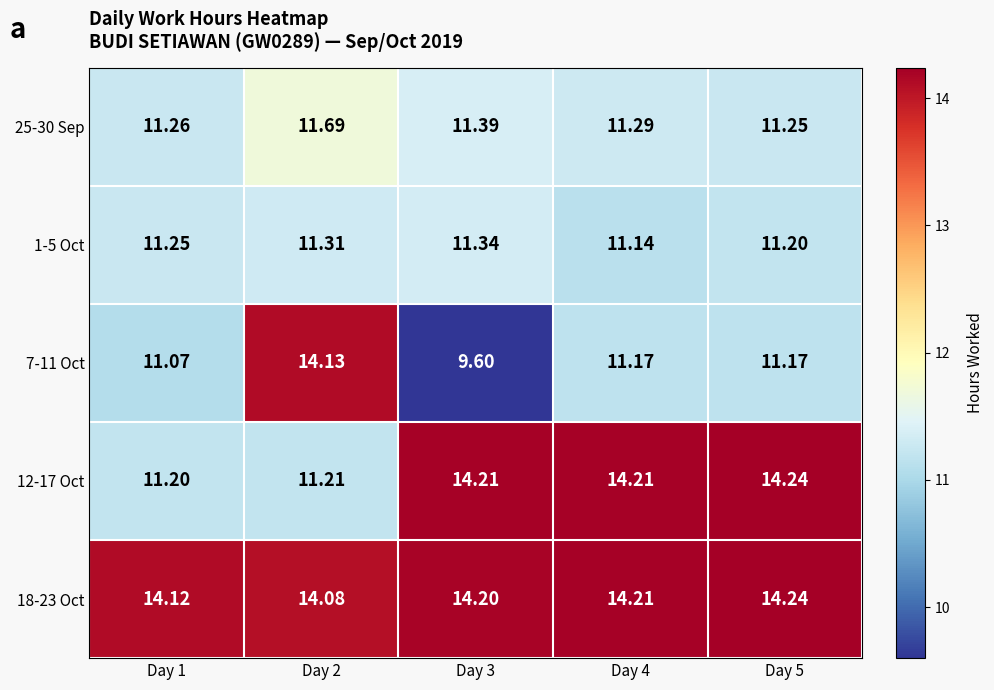

Is the value of 7-11 Oct at Day 2 greater than the value of 1-5 Oct at Day 2?

Yes